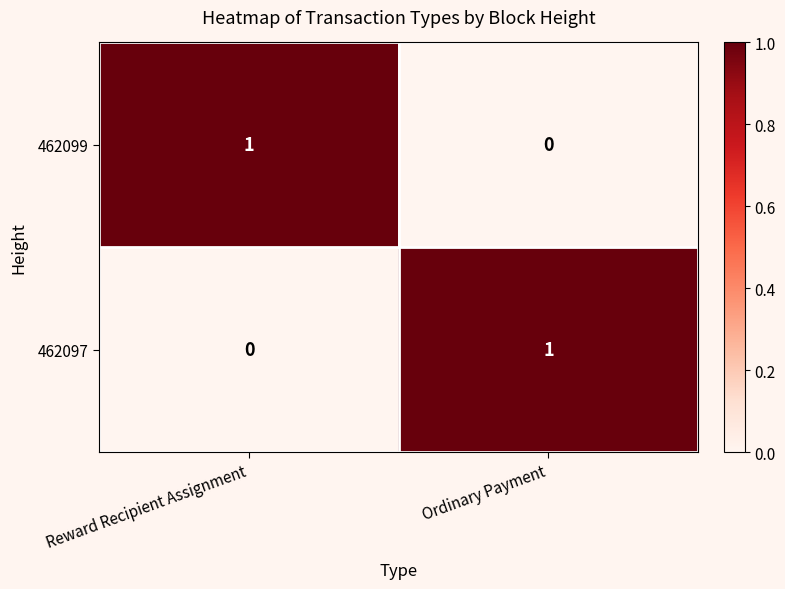

Is the value of 462099 at Ordinary Payment greater than the value of 462097 at Ordinary Payment?

No